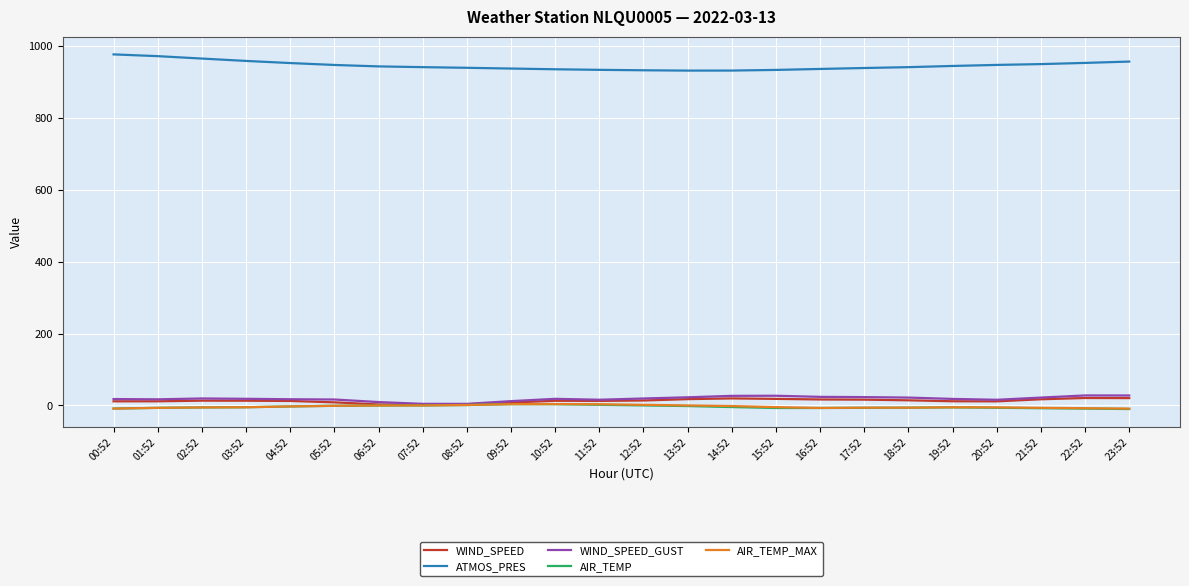

Which series has the largest total across all categories?

ATMOS_PRES